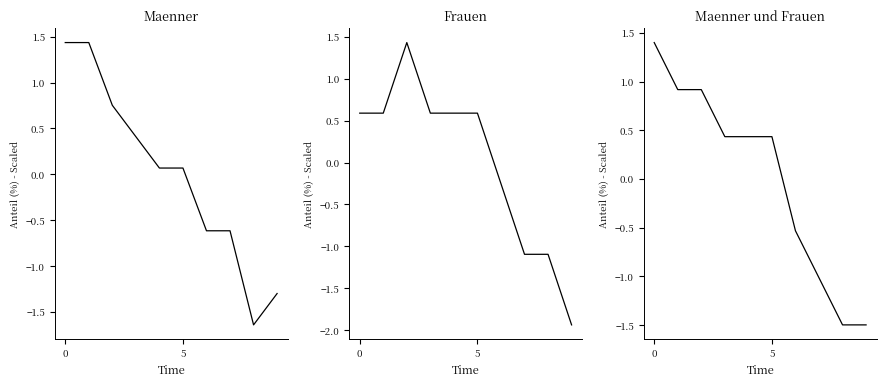

What are all the series names shown in the legend?

Maenner Total, Frauen Total, Gesamt Total